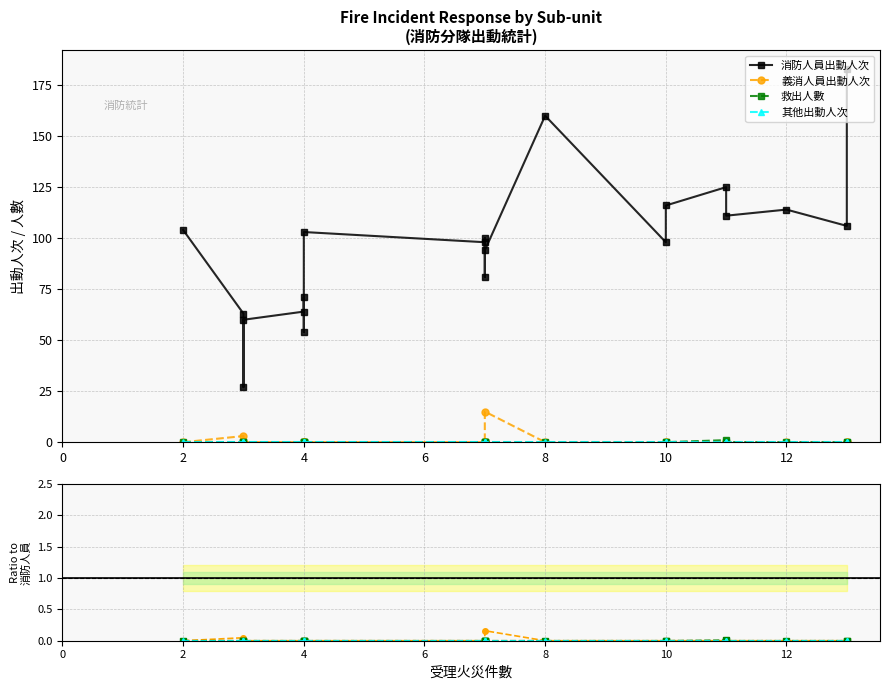

Rank the series by their maximum value, from lowest to highest.

其他出動人次, 救出人數, 義消人員出動人次, 消防人員出動人次